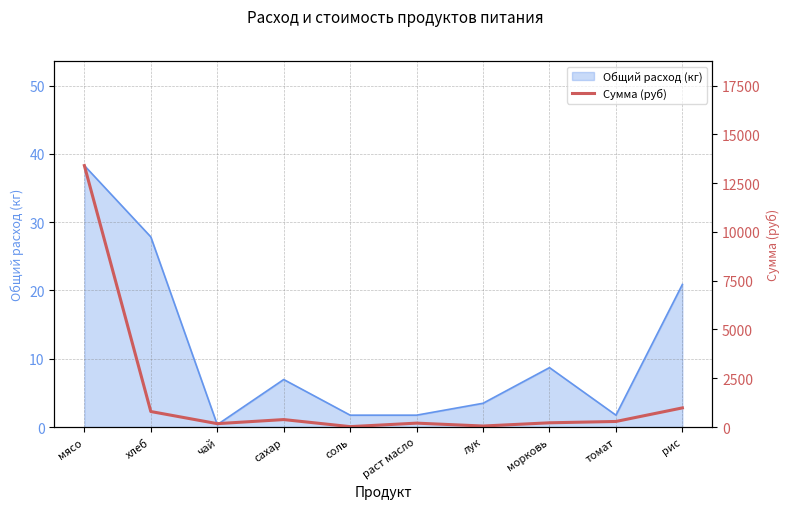

What is the greatest value displayed?

13398.0